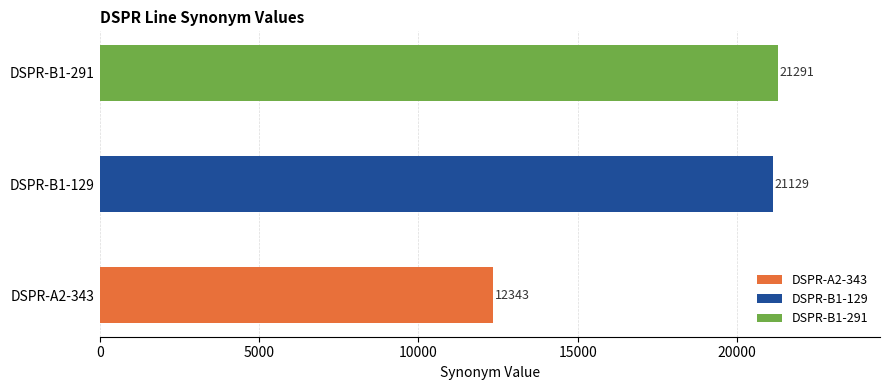

What is the label of the 3rd bar from the right?

DSPR-A2-343